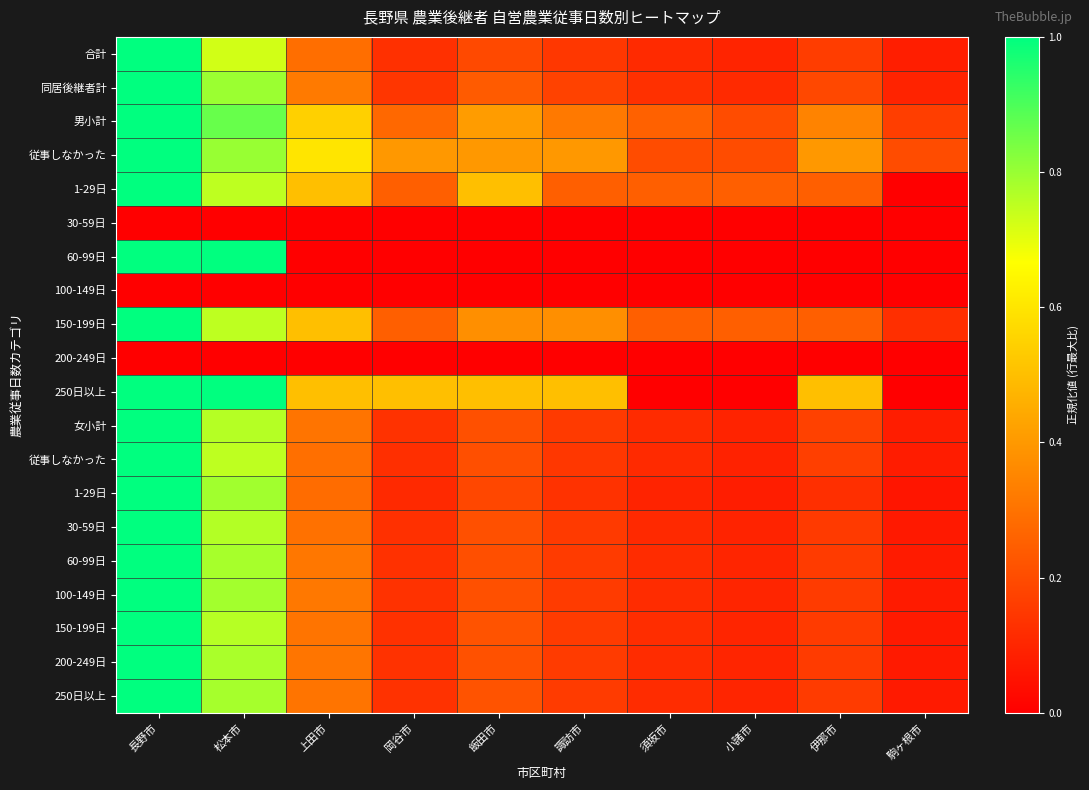

At how many categories does at least one series exceed 0?

10